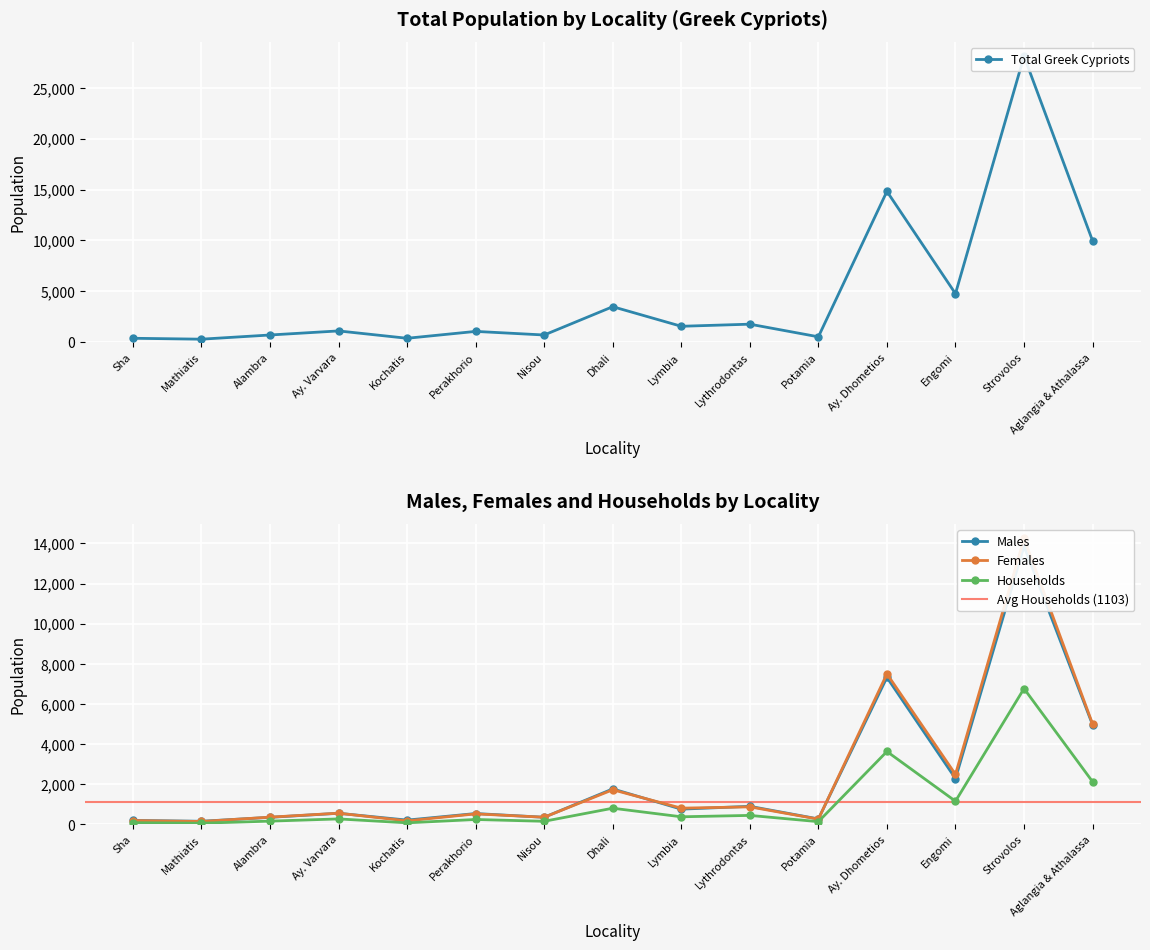

What value does the Total Greek Cypriots series have at Alambra?

718